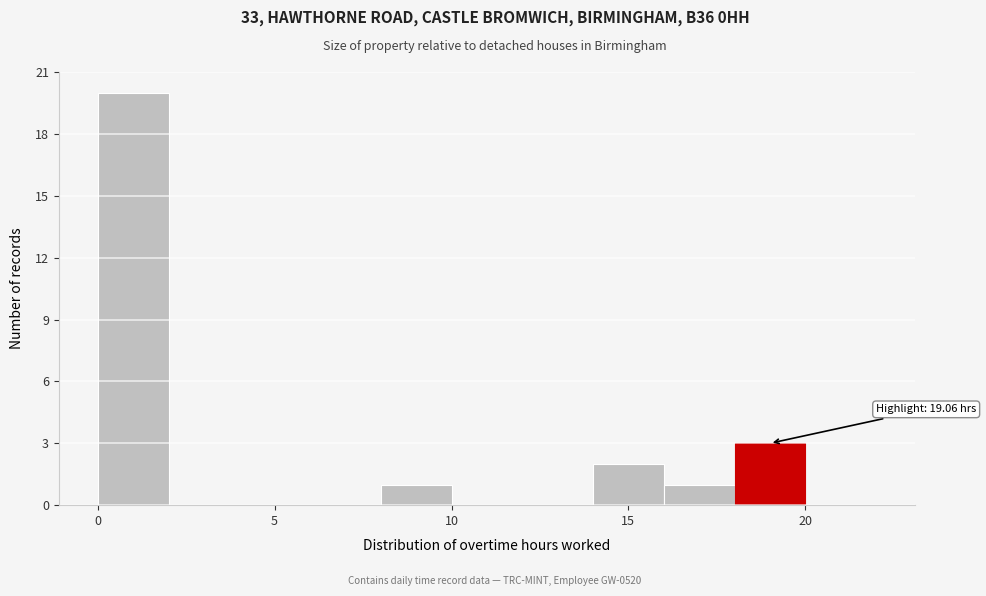

Over which range of the x-axis is the bar tallest?

0 to 2